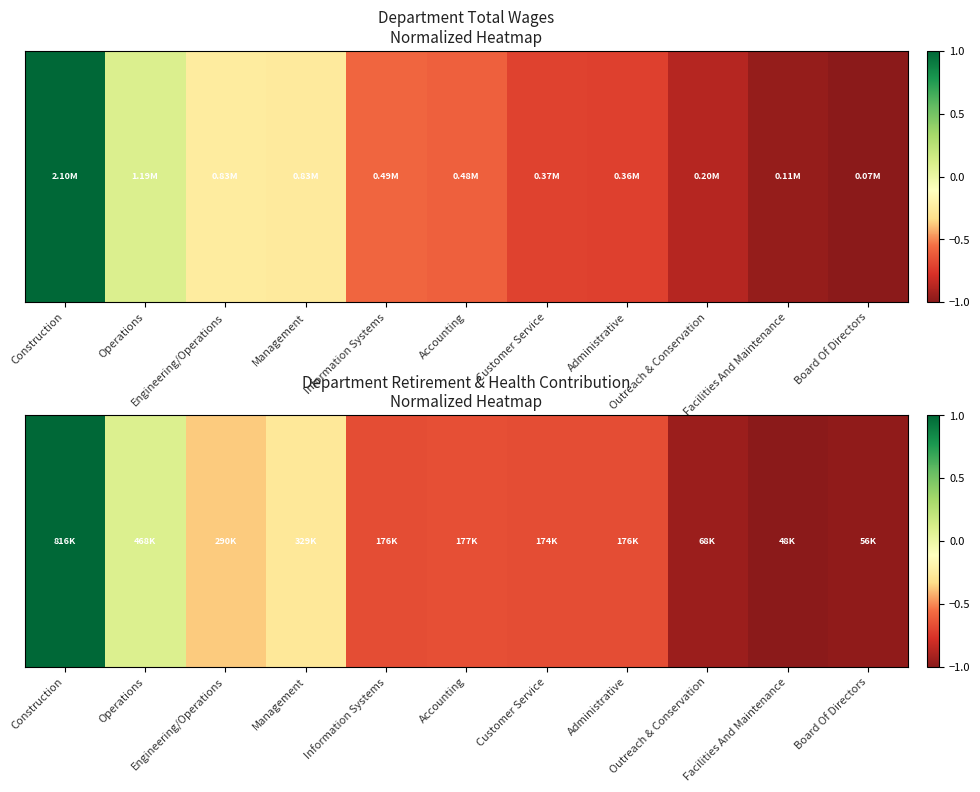

At which label is the value closest to 0?

Operations